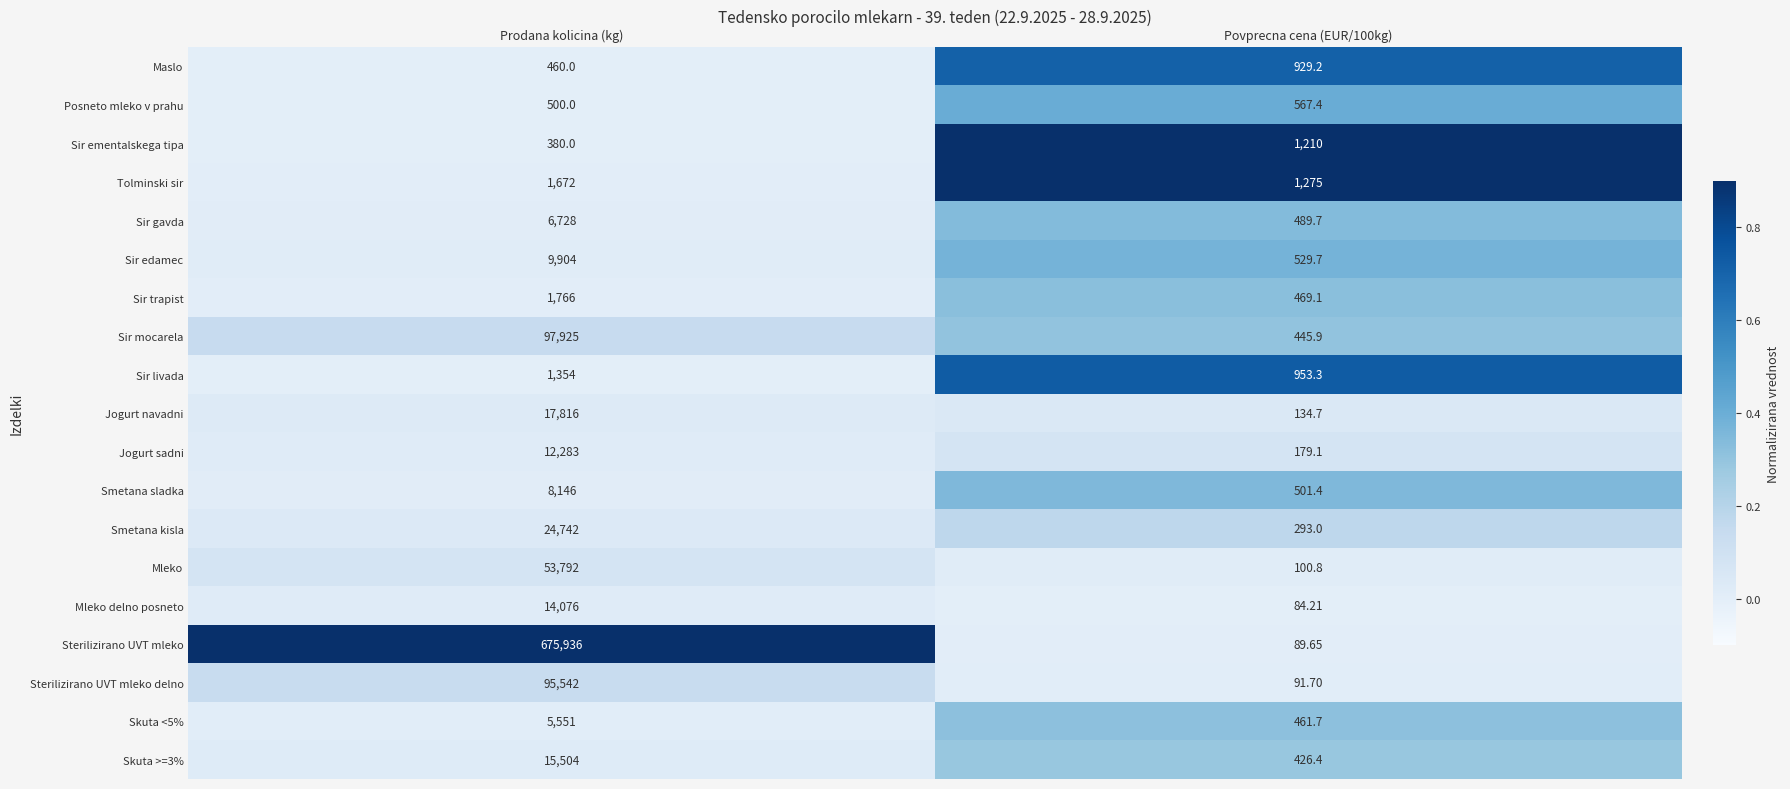

What is the greatest value displayed?

675936.0